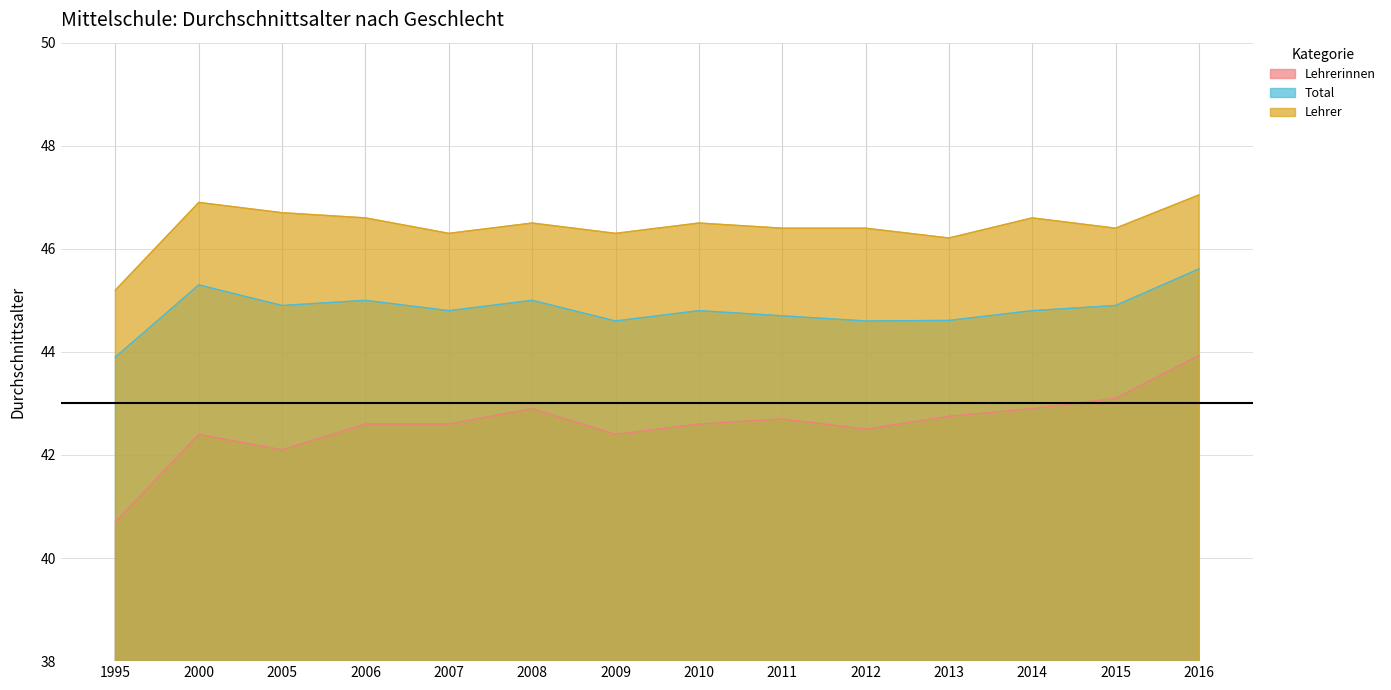

What is the total value across all series at 2006?

134.2